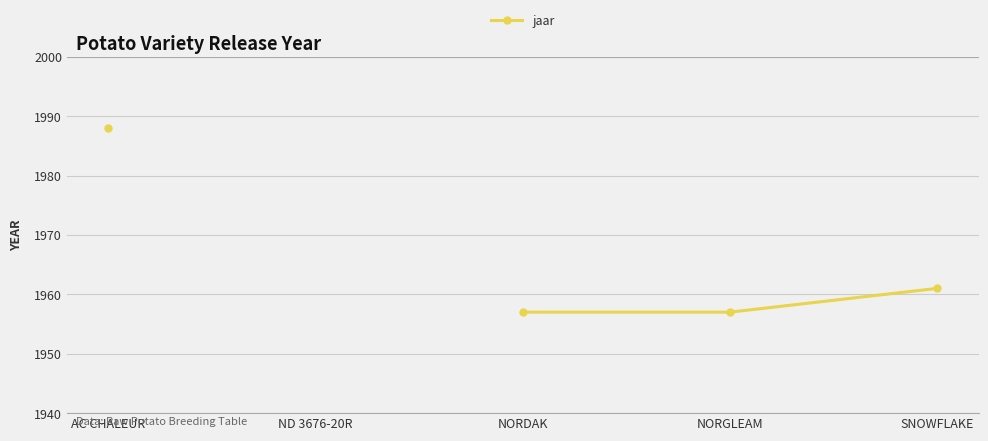

What is the smallest value displayed?

1957.0